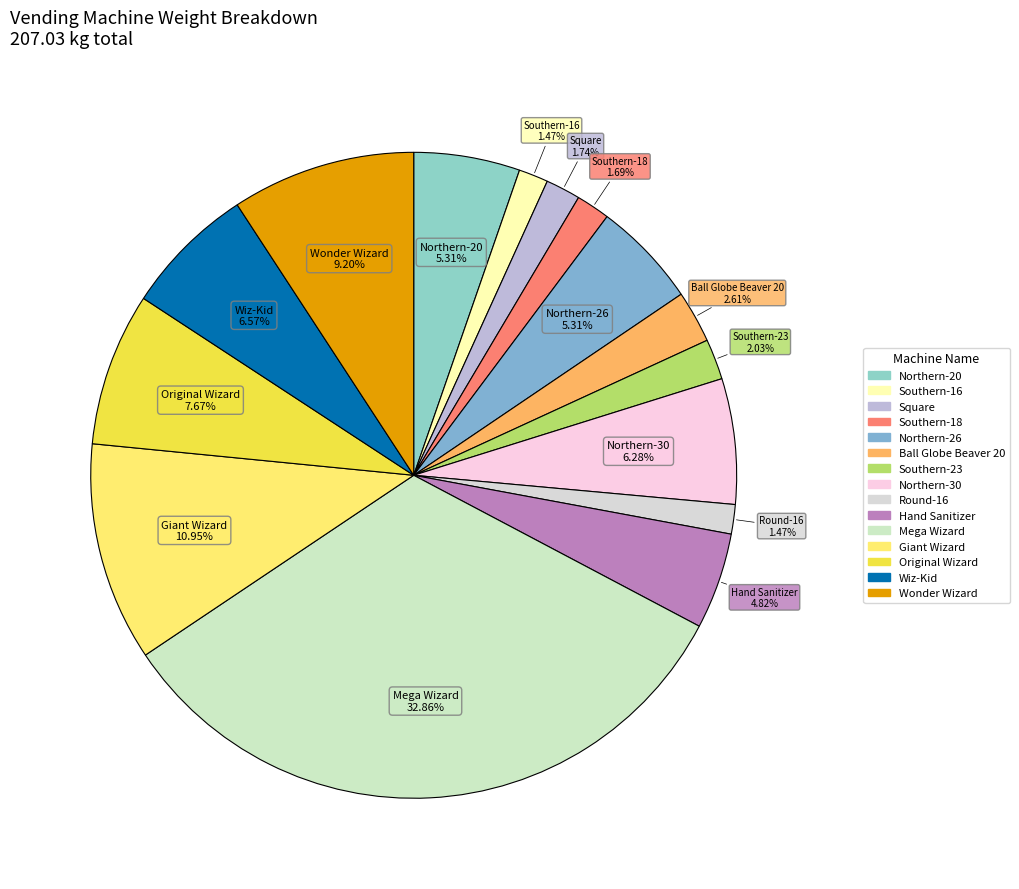

Does Square represent more than half of the total?

No